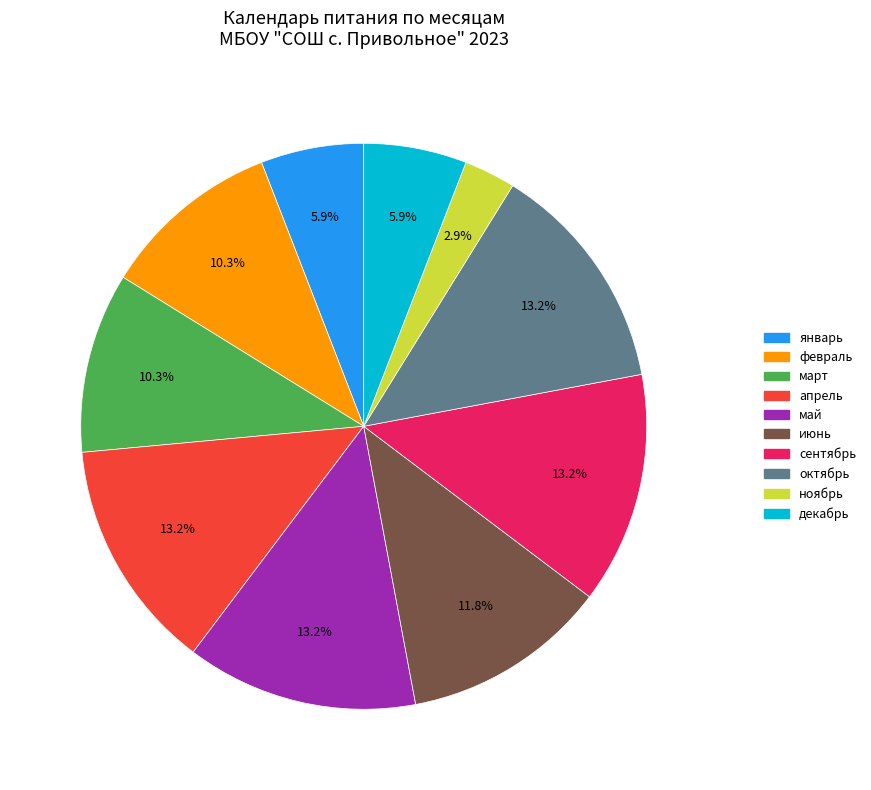

Is it true that декабрь is 1% of the pie?

False